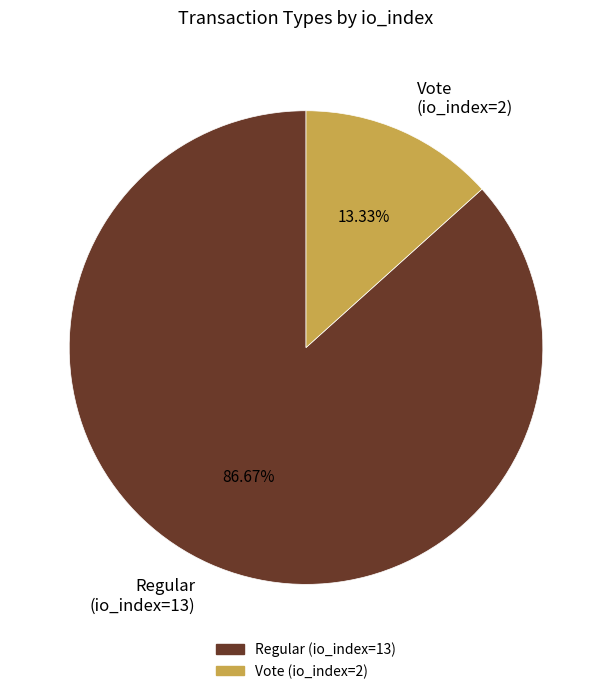

To the nearest percent, what percentage of the pie is Vote (io_index=2)?

13%